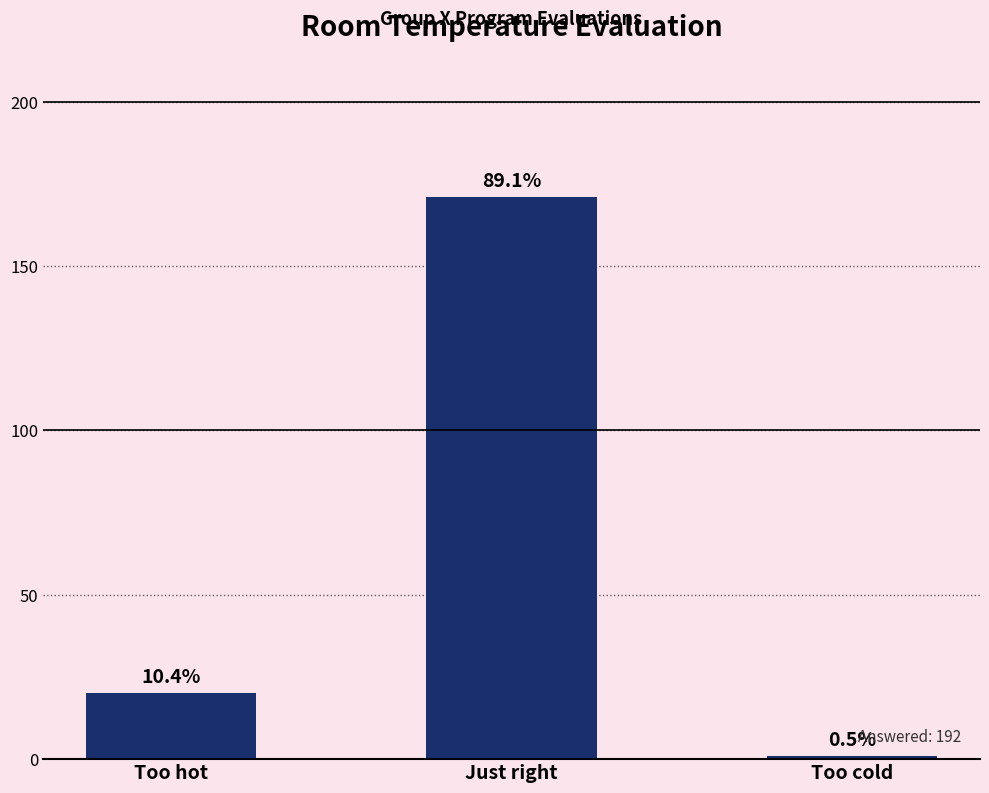

Rank the categories by value from highest to lowest.

Just right, Too hot, Too cold